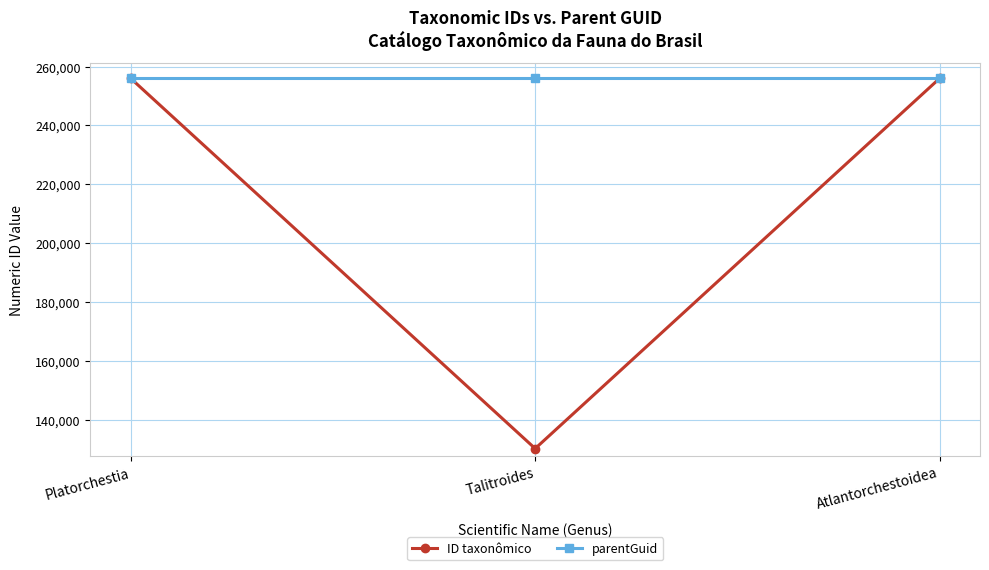

What is the spread (max minus min) of values at Talitroides?

125711